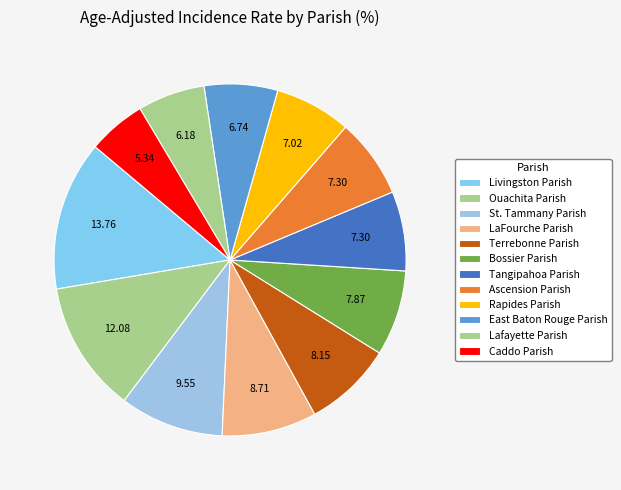

Does any single category account for the majority?

No